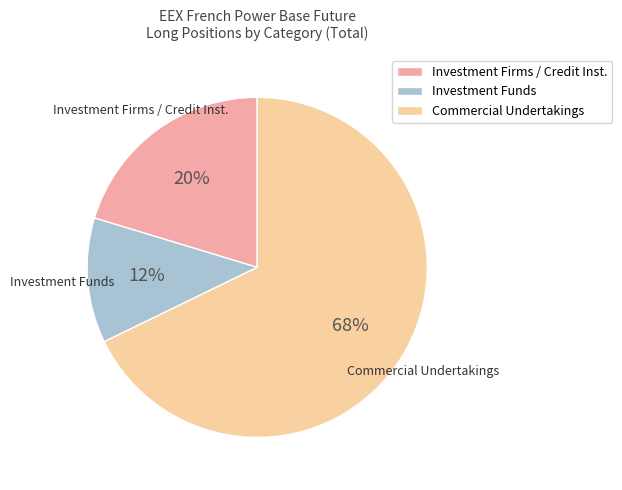

To the nearest percent, what is the difference between the largest and smallest slice percentages?

56%